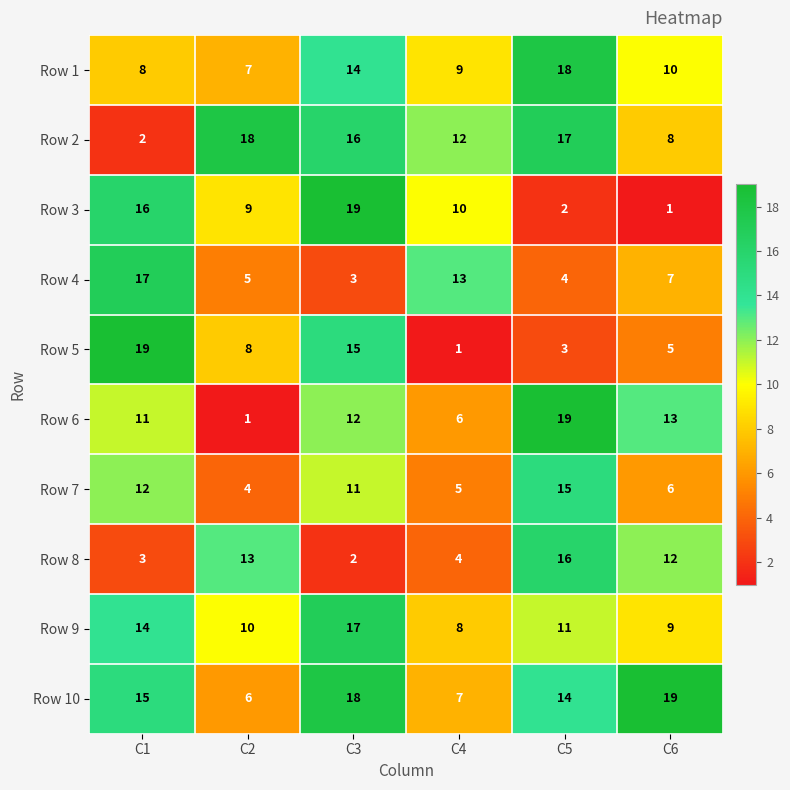

Rank the series at C5 from lowest to highest value.

Row 3, Row 5, Row 4, Row 9, Row 10, Row 7, Row 8, Row 2, Row 1, Row 6